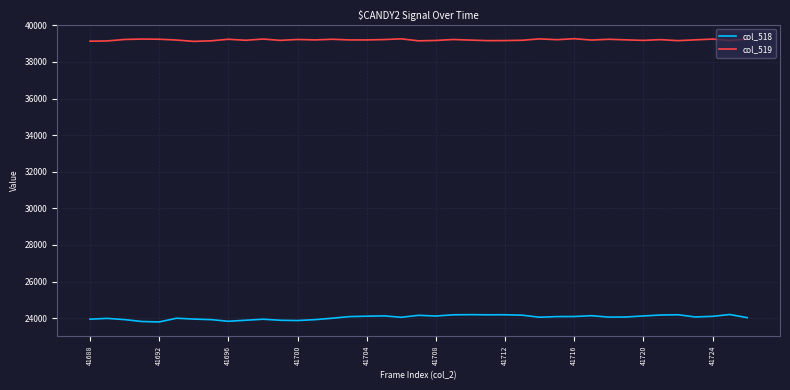

Which series has the widest spread of values?

col_518